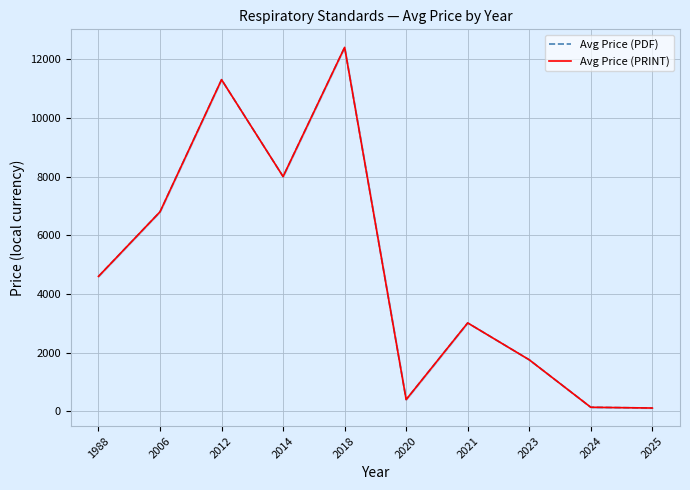

Which series has the largest total across all categories?

Avg Price (PDF)